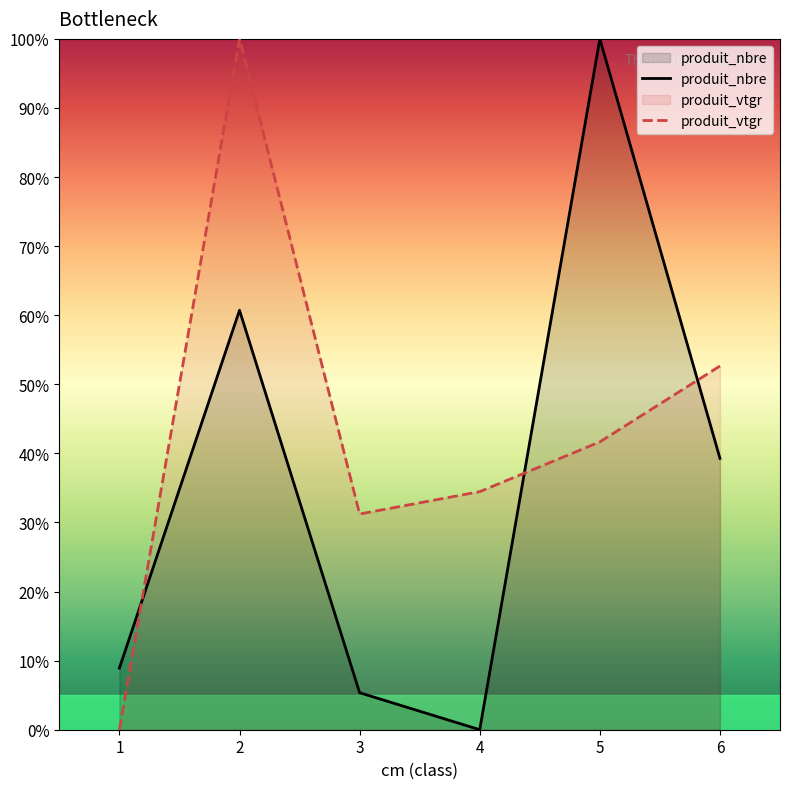

What is the difference between the produit_nbre values at 6 and 5?

60.7